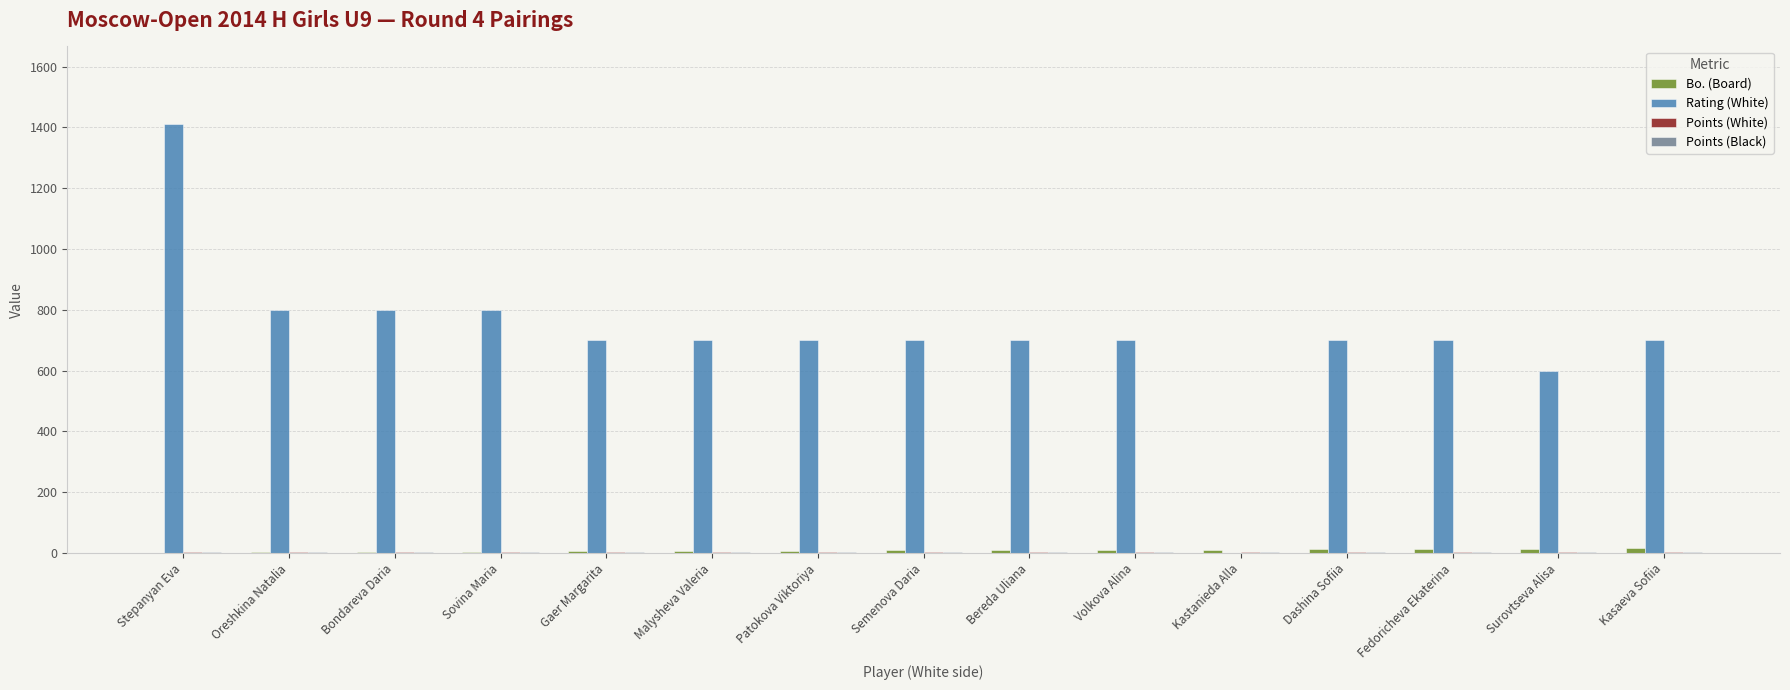

The value of Rating (White) at Fedoricheva Ekaterina is 1028.2. True or false?

False